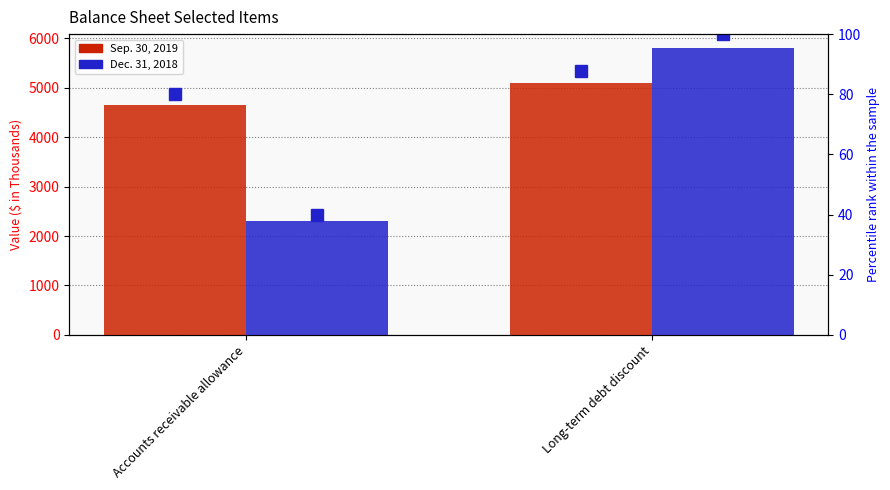

Between Accounts receivable allowance and Long-term debt discount, which series saw the biggest shift?

Dec. 31, 2018